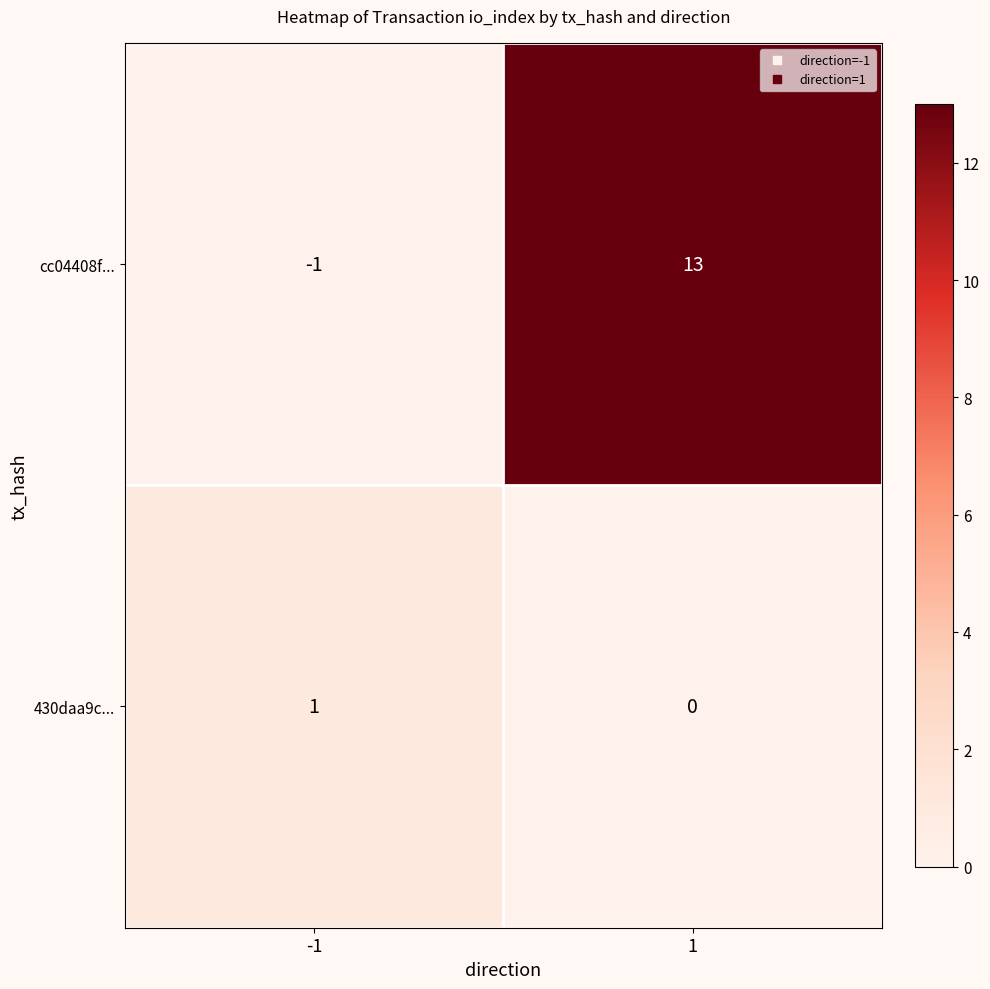

What is the difference between the maximum and minimum values in the cc04408f... series?

14